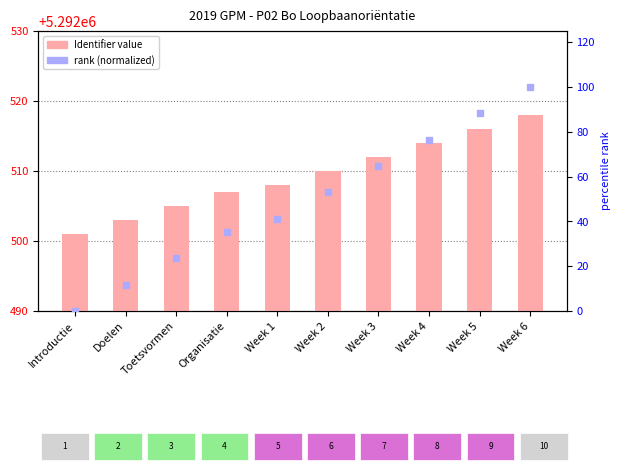

Does the chart contain stacked bars?

No